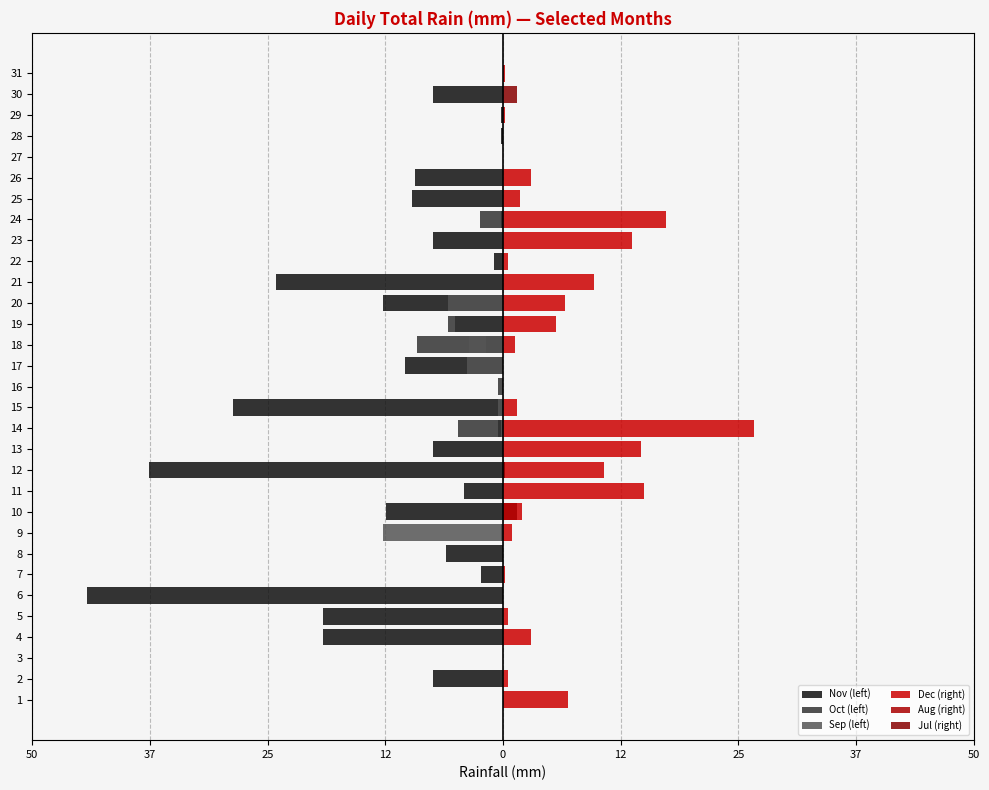

What value does the Sep (left) series have at 18?

-3.6